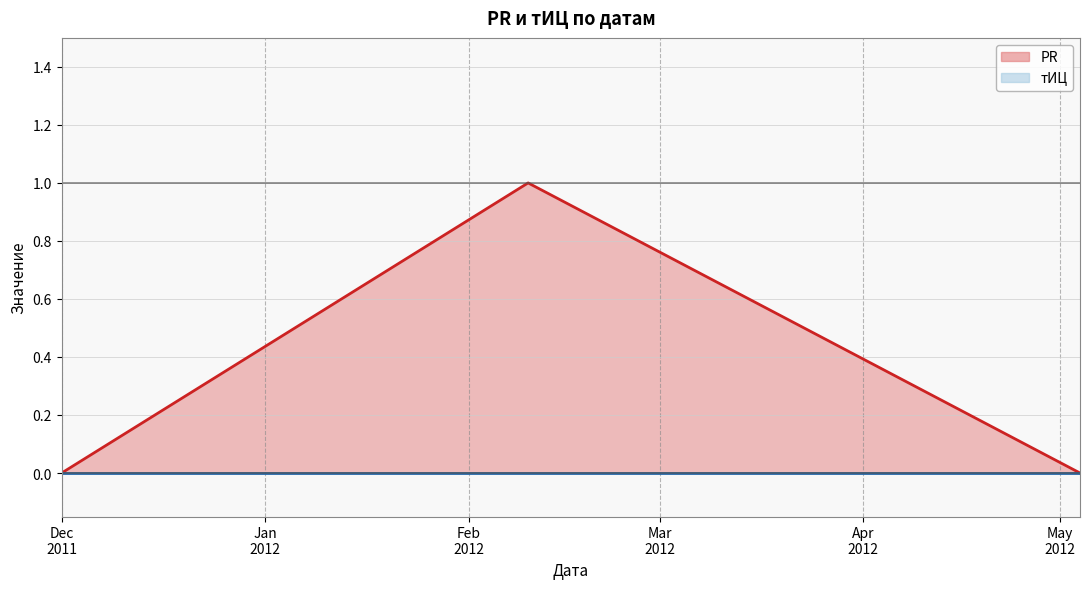

Which series has the widest spread of values?

PR